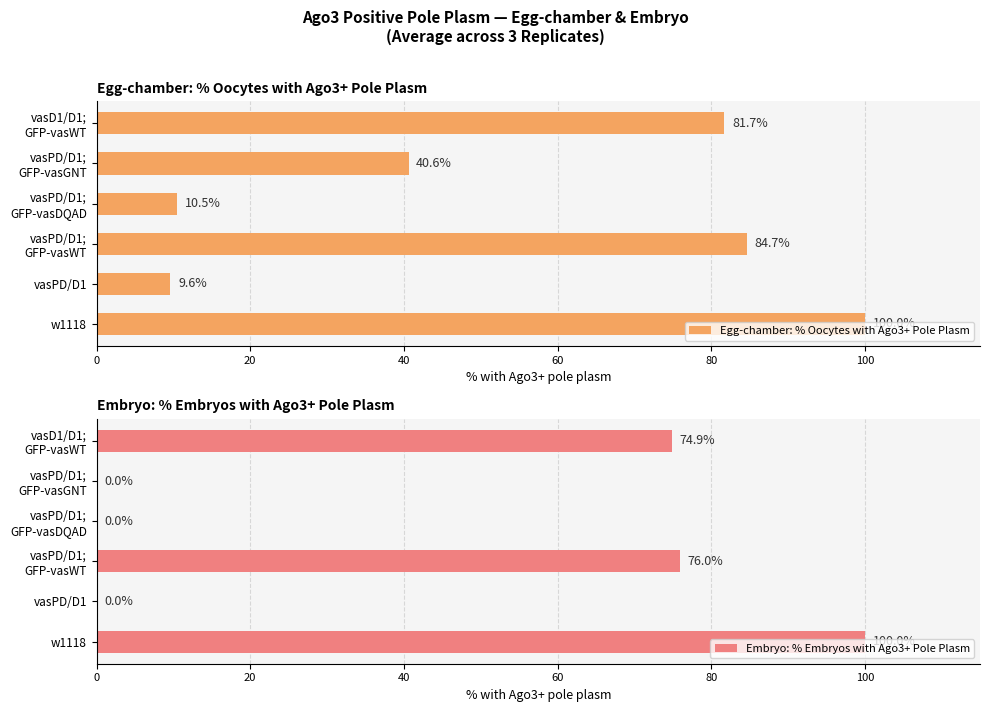

What is the highest value of the Egg-chamber: % Oocytes with Ago3+ Pole Plasm series?

100.0